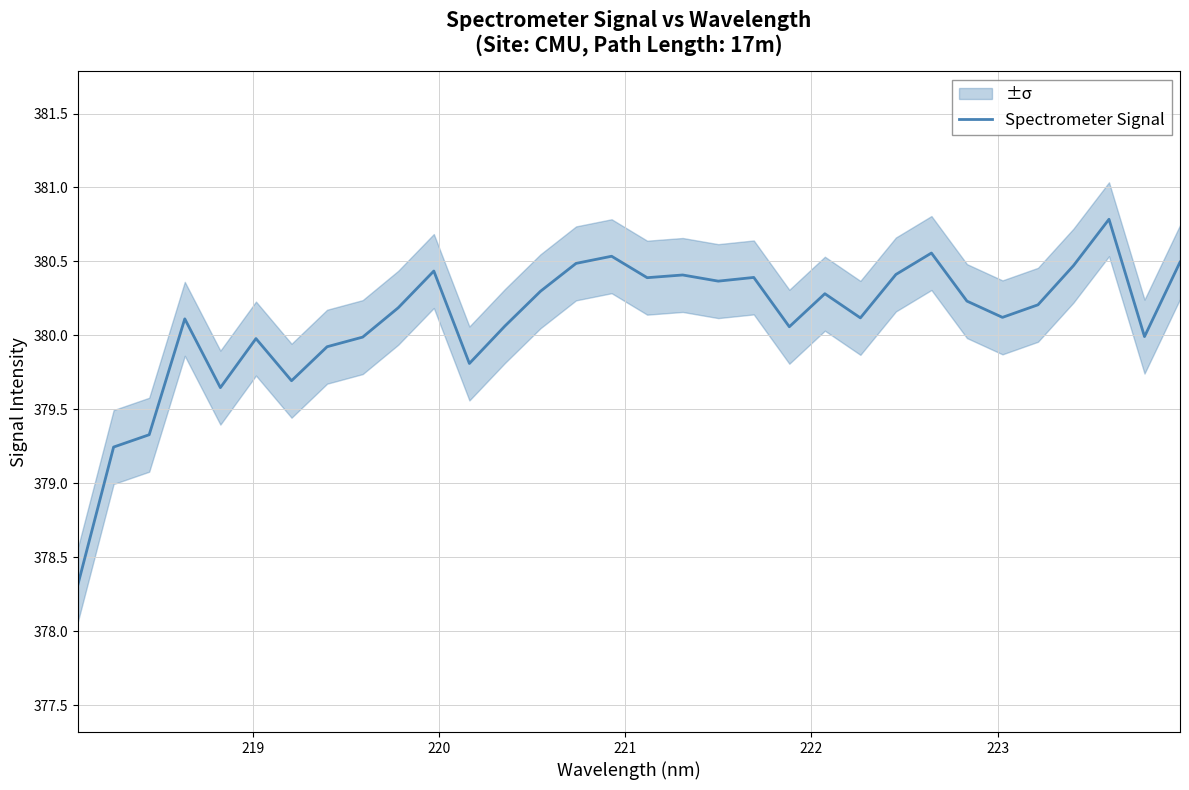

True or false: the data has more than 1 interior local peaks.

True